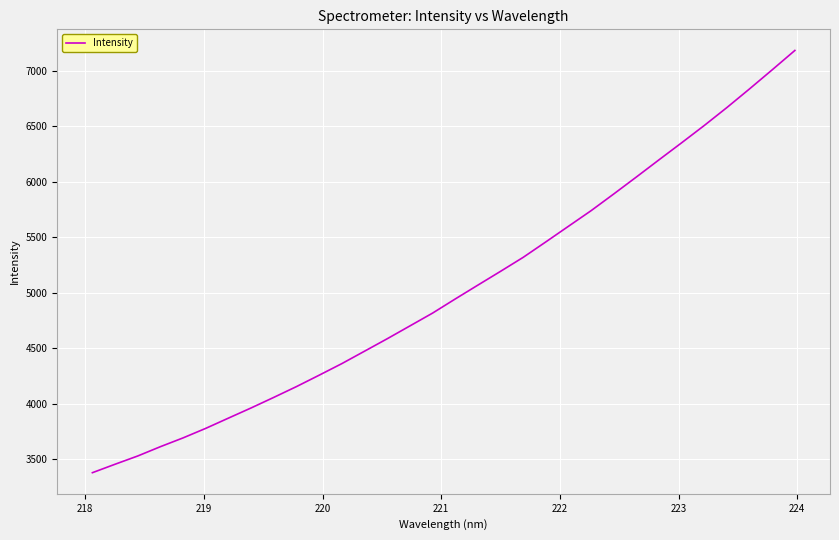

What is the maximum value shown in the chart?

7182.6